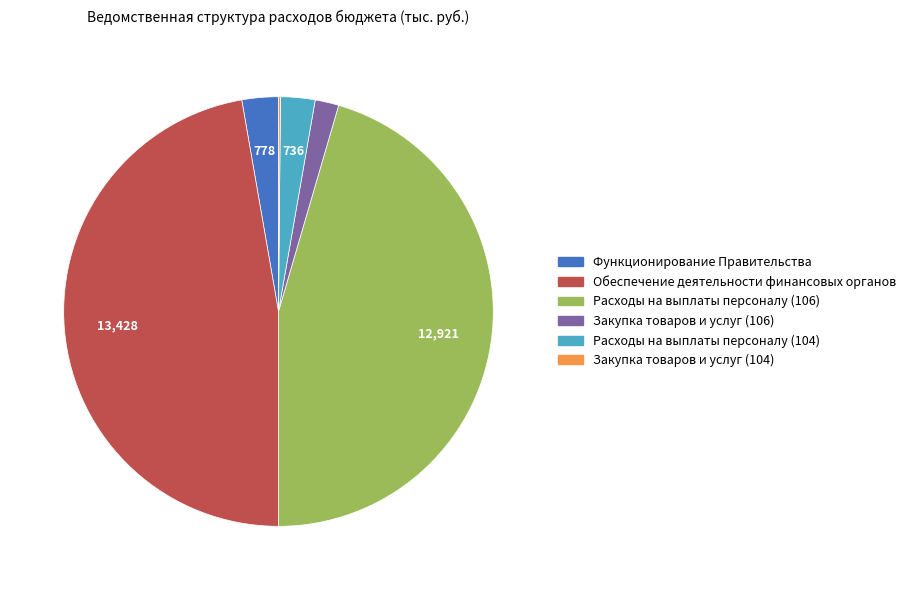

Is Закупка товаров и услуг (106) the majority of the pie?

No